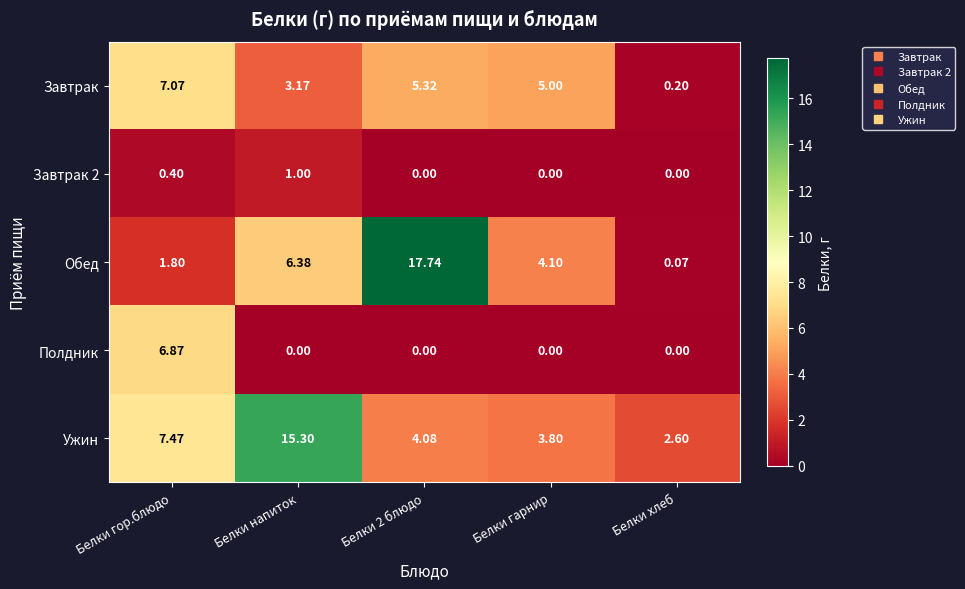

Which series has the widest spread of values?

Обед